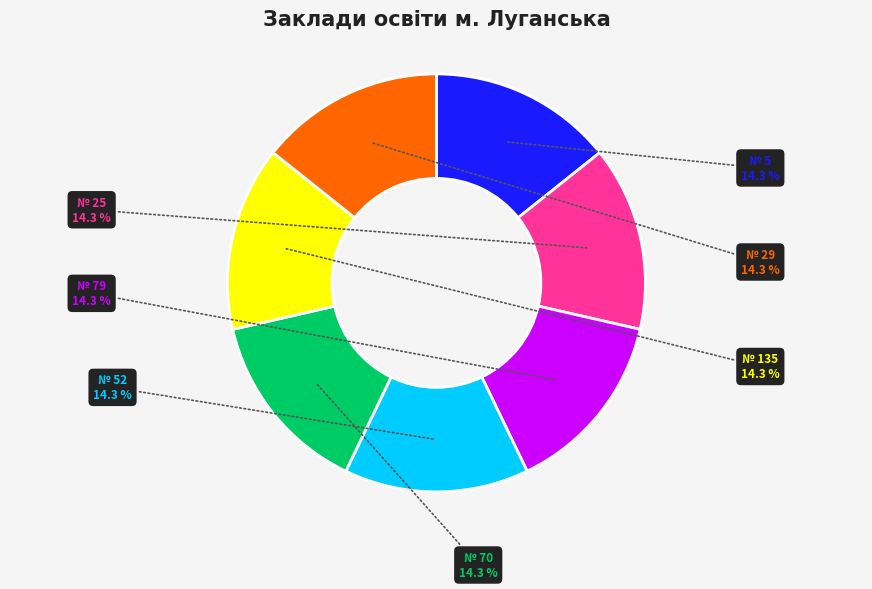

How many segments does this pie chart have?

7